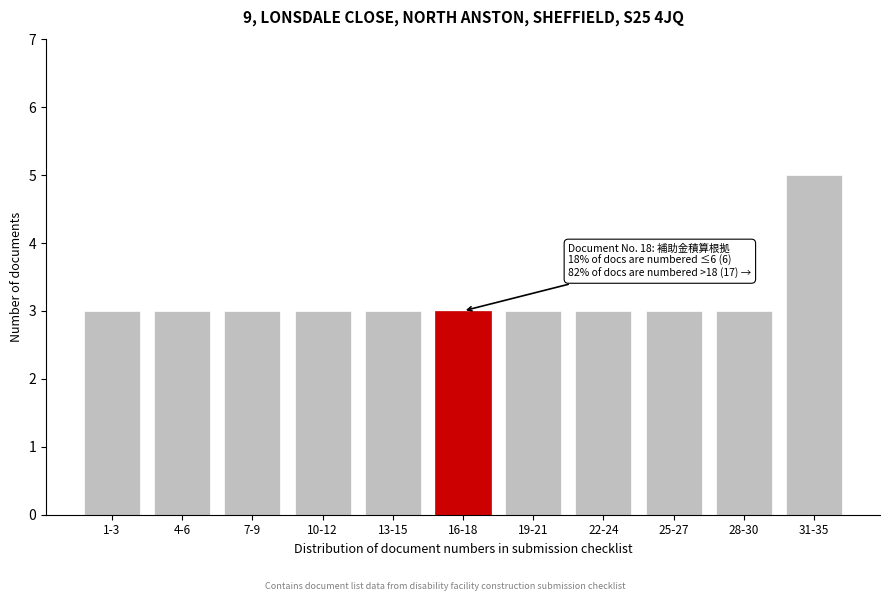

Reading left to right, list all the values displayed in this chart.

3	3	3	3	3	3	3	3	3	3	5